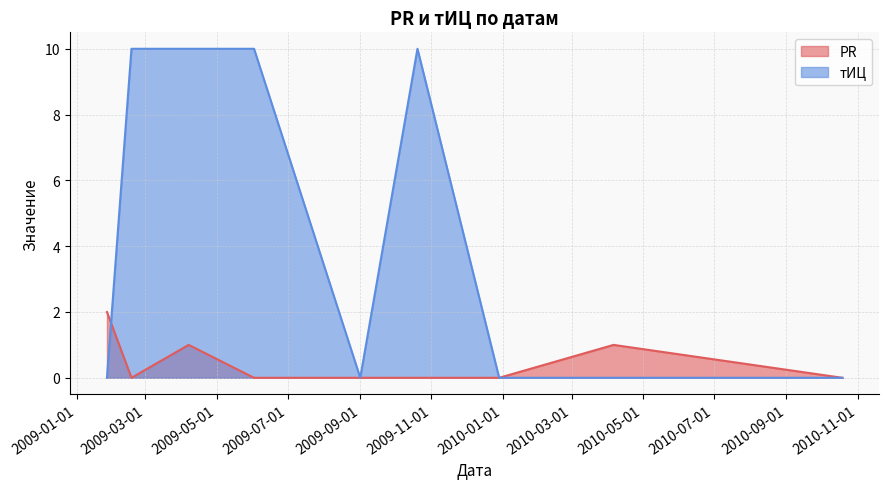

Read the PR value at 2009-01-27.

2